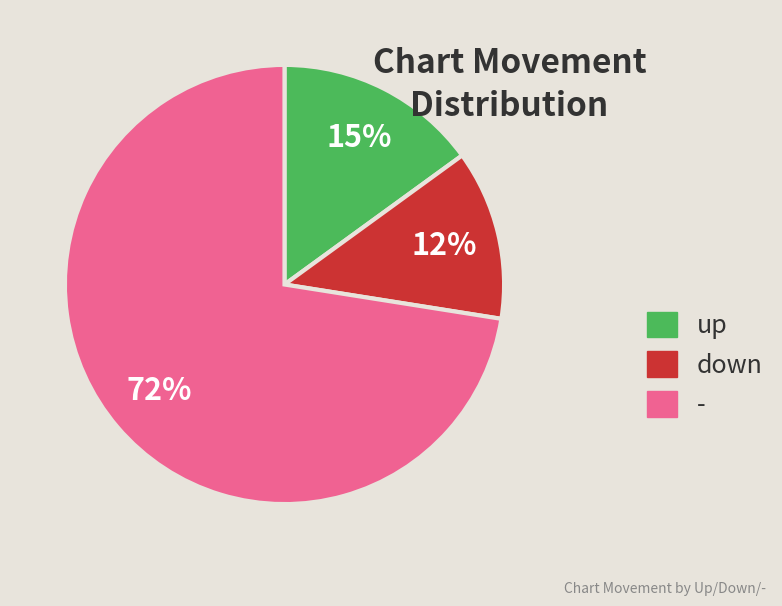

To the nearest percent, what is the average slice percentage?

33%